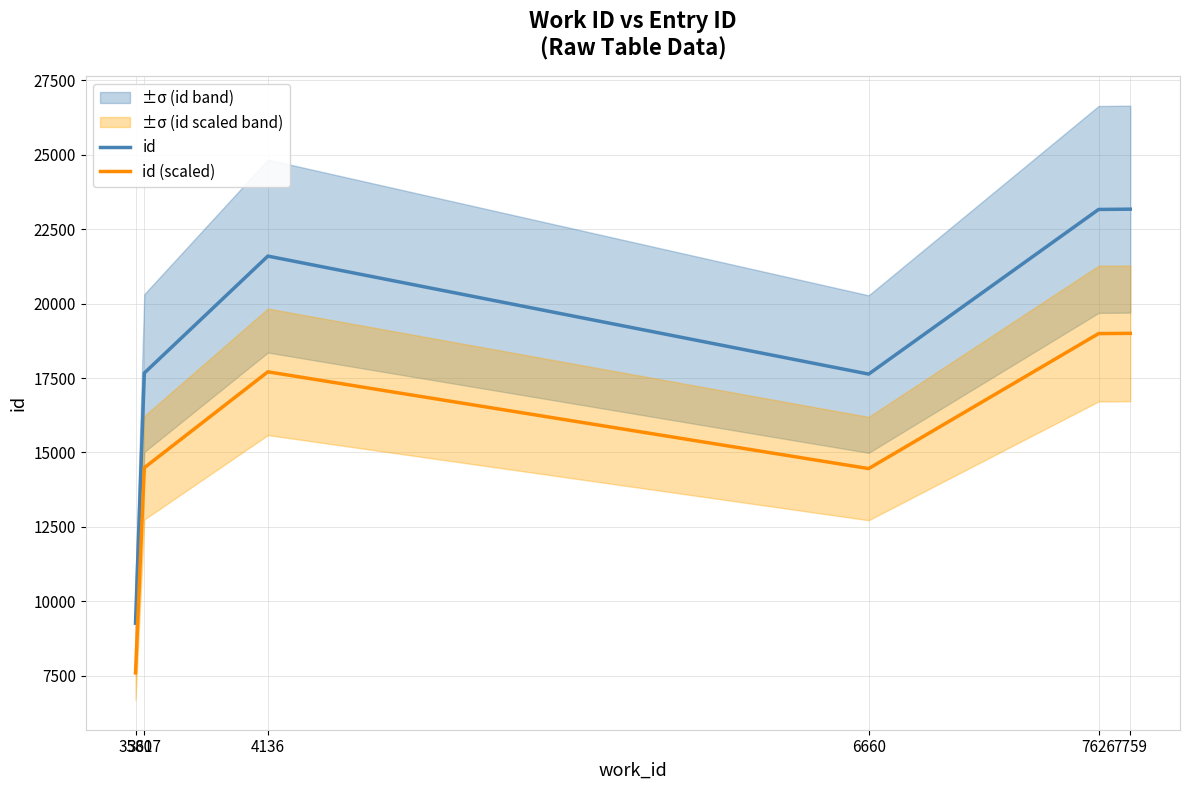

Reading left to right, transcribe all the data shown in this chart.

id: 9265.0	17668.0	21596.0	17633.0	23163.0	23172.0
id (scaled): 7597.3	14487.8	17708.7	14459.1	18993.7	19001.0